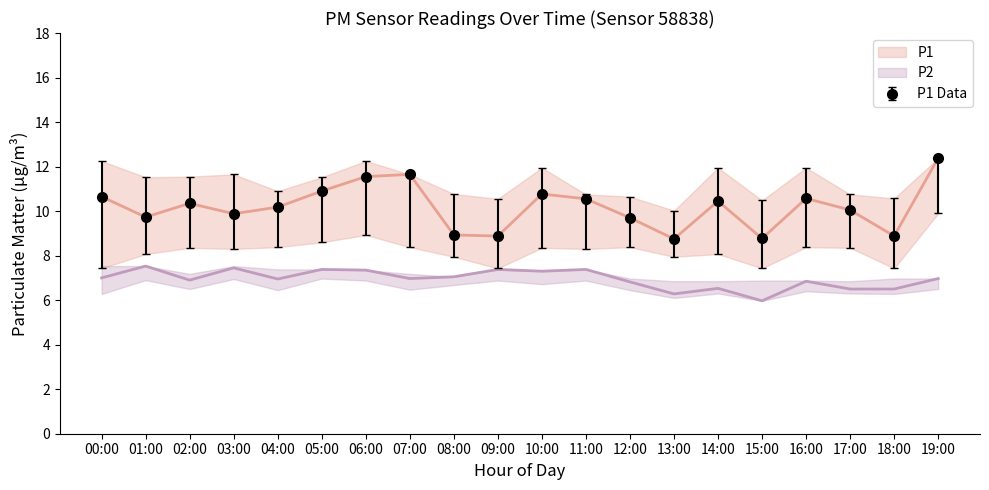

True or false: P1_upper and P2 cross at least once.

False